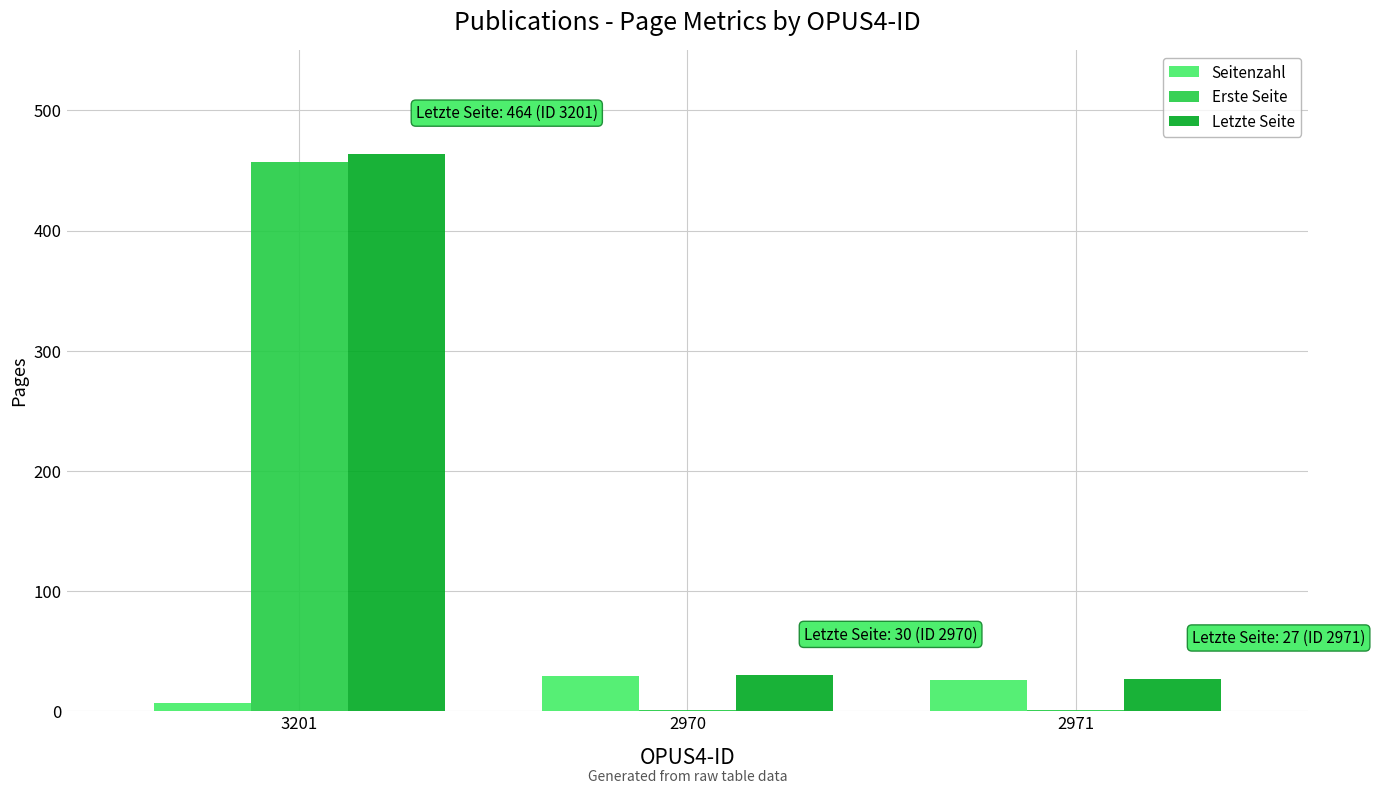

Reading right to left, list all the values displayed in this chart.

Seitenzahl: 2971=26	2970=29	3201=7
Erste Seite: 2971=1	2970=1	3201=457
Letzte Seite: 2971=27	2970=30	3201=464